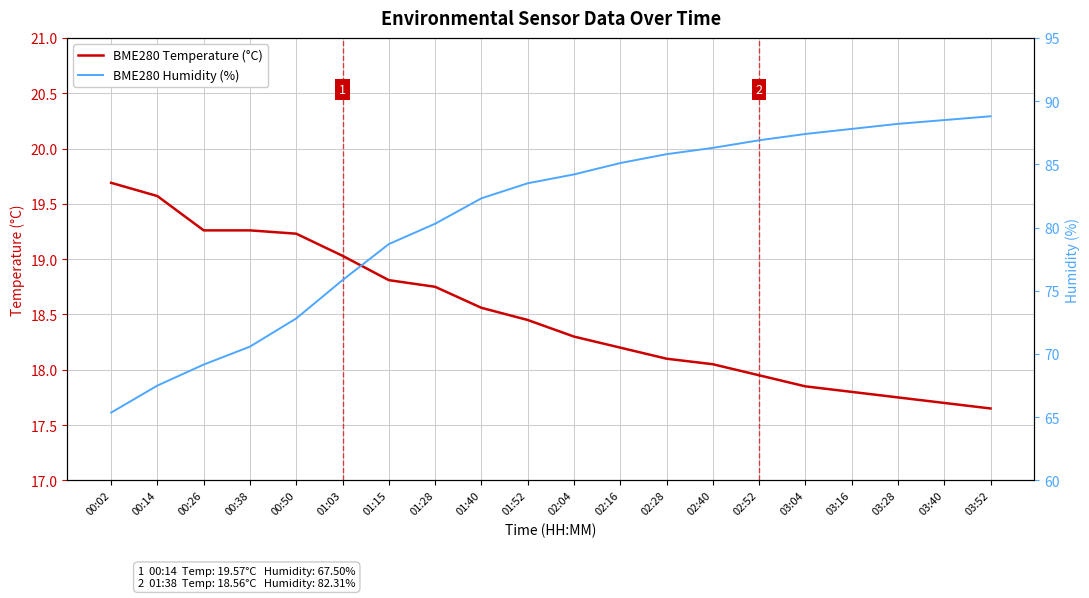

What is the label of the 17th point from the left?

03:16